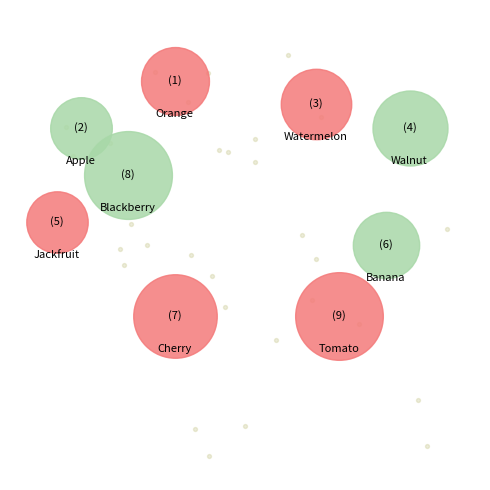

What is the change in value from Apple to Banana?

+408